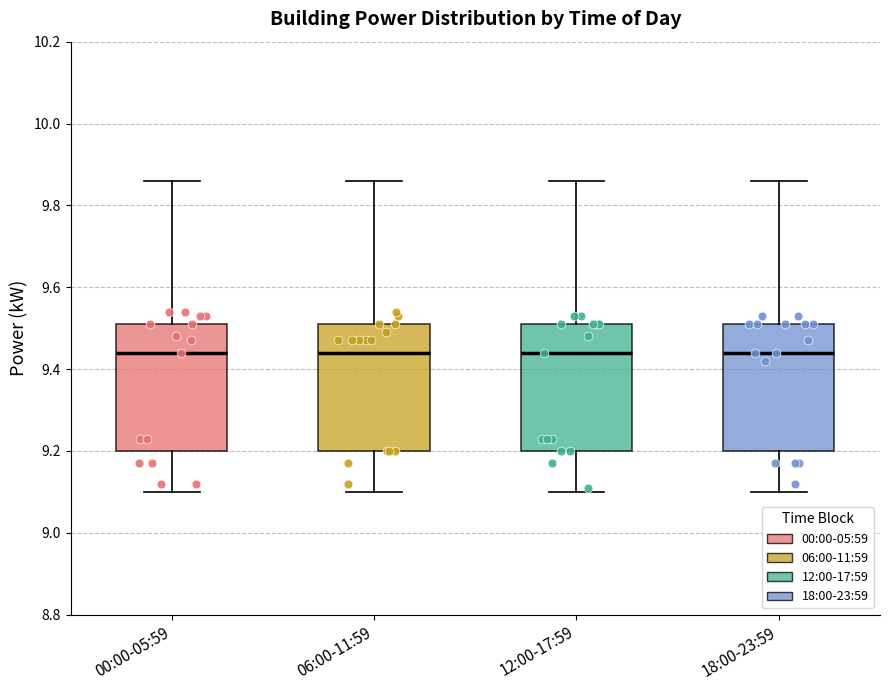

Reading left to right, read every box against the y-axis: the position of its median line, the range the box covers, and the ends of its whiskers. The values are not printed on the chart, so give them approximately, as read against the axis.

00:00-05:59: median 9.44, box 9.20 to 9.52, whiskers 9.10 to 9.86
06:00-11:59: median 9.44, box 9.20 to 9.52, whiskers 9.10 to 9.86
12:00-17:59: median 9.44, box 9.20 to 9.52, whiskers 9.10 to 9.86
18:00-23:59: median 9.44, box 9.20 to 9.52, whiskers 9.10 to 9.86